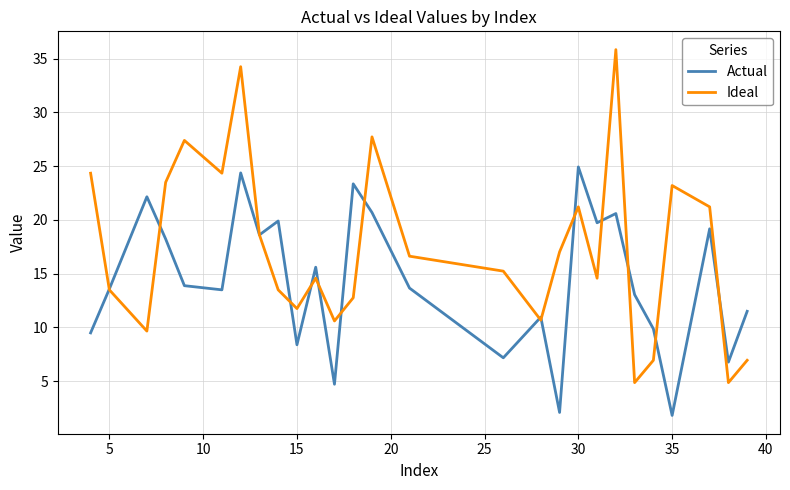

Which series has the largest total across all categories?

Ideal